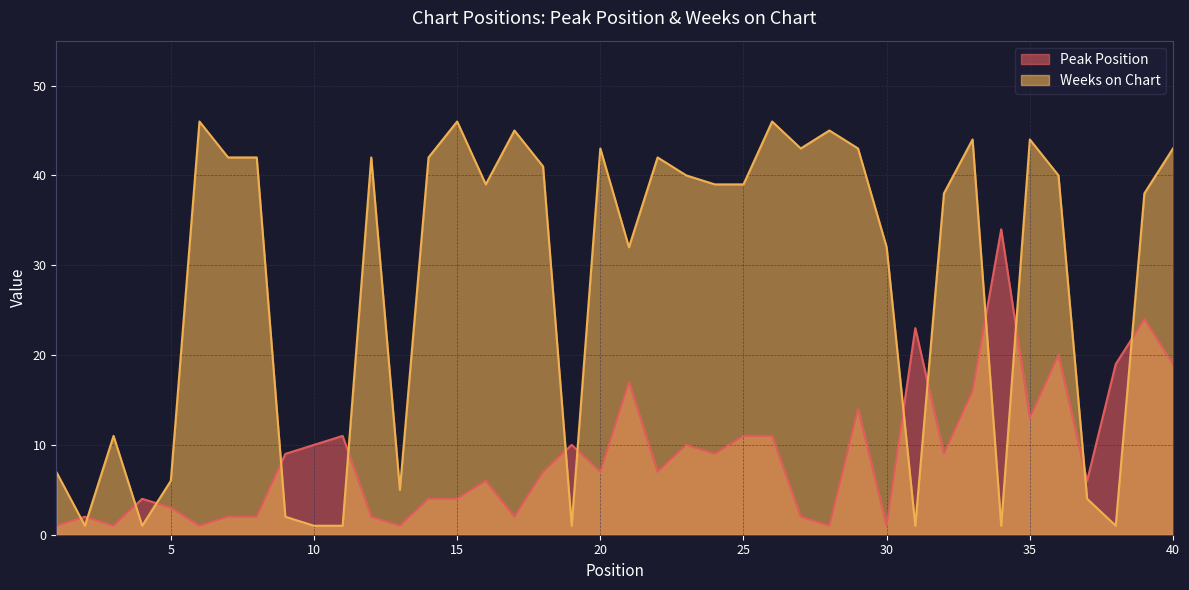

Reading left to right, list all the values displayed in this chart.

Peak Position: 1=1	2=2	3=1	4=4	5=3	6=1	7=2	8=2	9=9	10=10	11=11	12=2	13=1	14=4	15=4	16=6	17=2	18=7	19=10	20=7	21=17	22=7	23=10	24=9	25=11	26=11	27=2	28=1	29=14	30=1	31=23	32=9	33=16	34=34	35=13	36=20	37=6	38=19	39=24	40=19
Weeks on Chart: 1=7	2=1	3=11	4=1	5=6	6=46	7=42	8=42	9=2	10=1	11=1	12=42	13=5	14=42	15=46	16=39	17=45	18=41	19=1	20=43	21=32	22=42	23=40	24=39	25=39	26=46	27=43	28=45	29=43	30=32	31=1	32=38	33=44	34=1	35=44	36=40	37=4	38=1	39=38	40=43